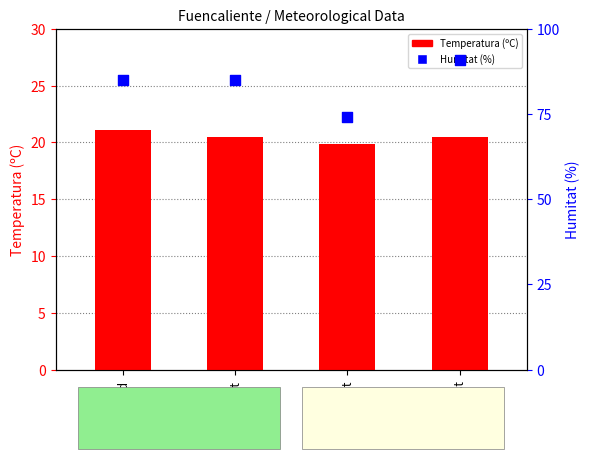

Which series reaches the minimum Y coordinate?

Temperatura (ºC)